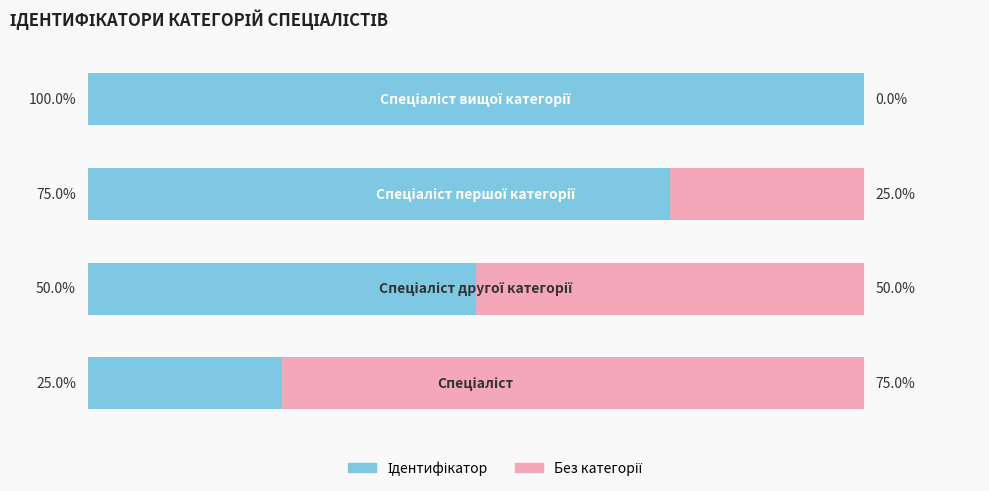

Rank the series by their maximum value, from lowest to highest.

Без категорії, Ідентифікатор